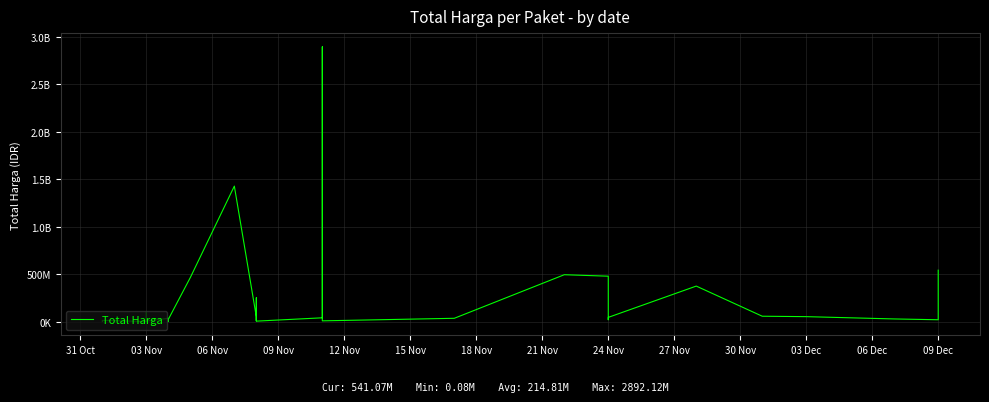

What is the difference between the second highest and second lowest values?

1425685900